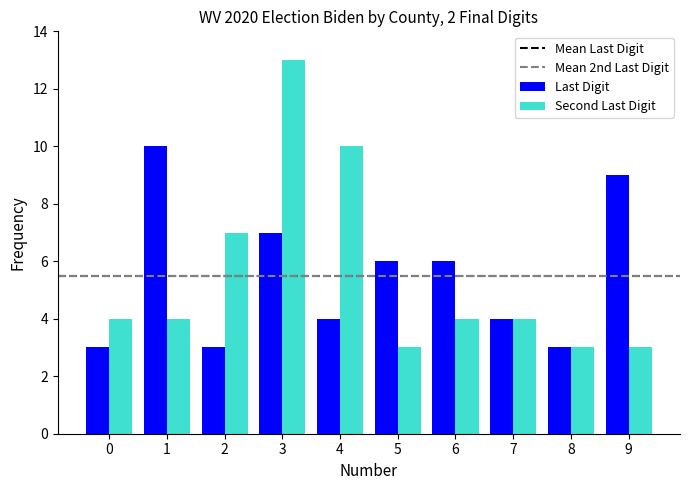

What is the total value across all series at 6?

10